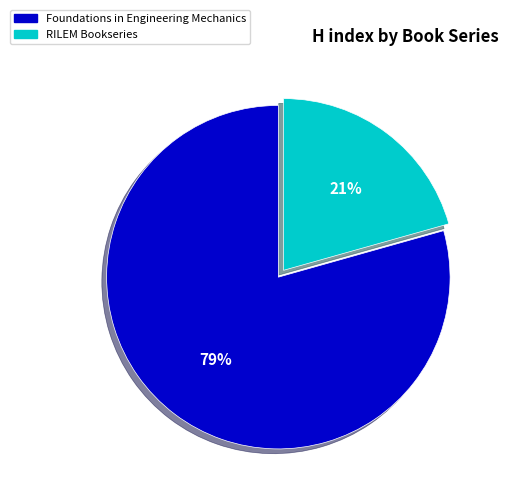

How many segments does this pie chart have?

2